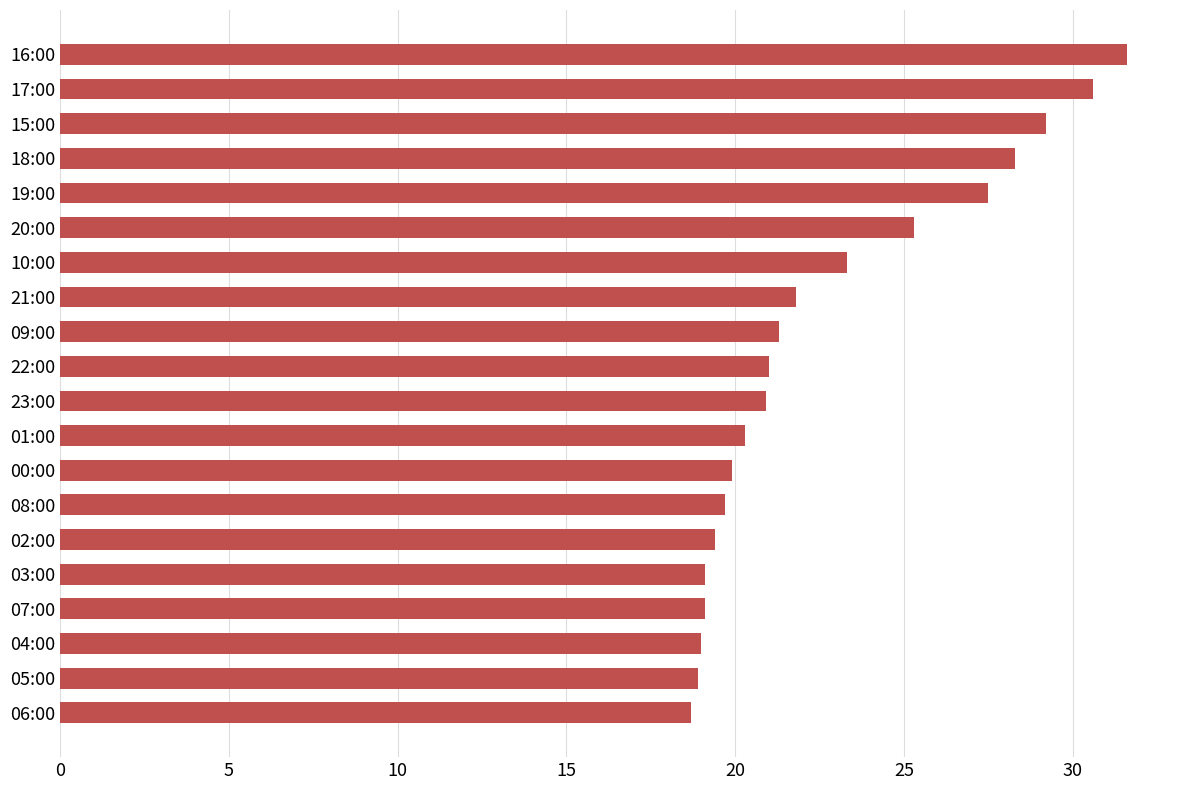

Which label corresponds to the largest value in the chart?

16:00